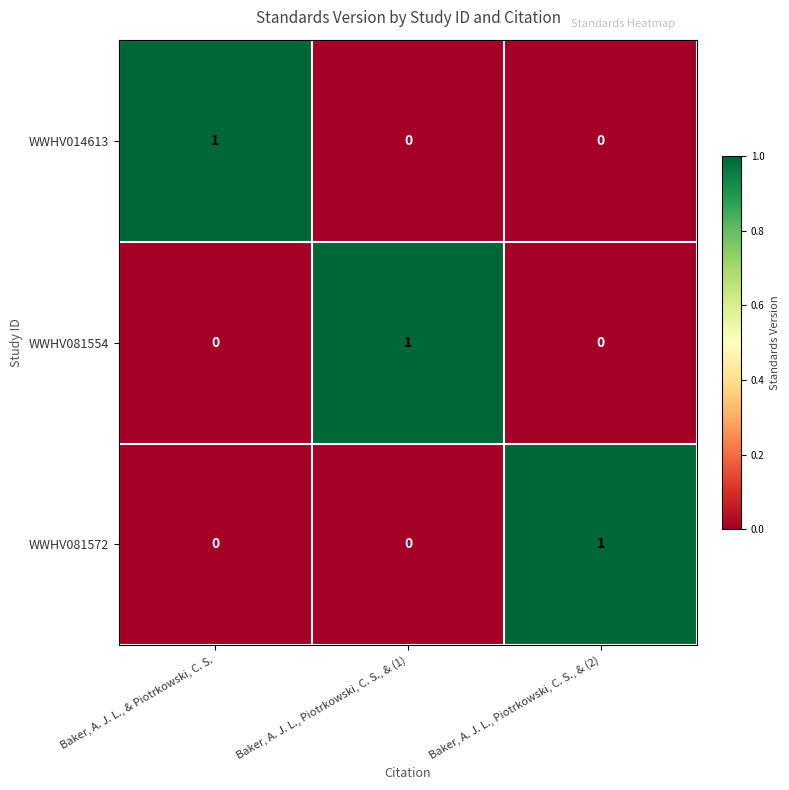

At which label does WWHV081554 reach its peak?

Baker, A. J. L., Piotrkowski, C. S., & (1)